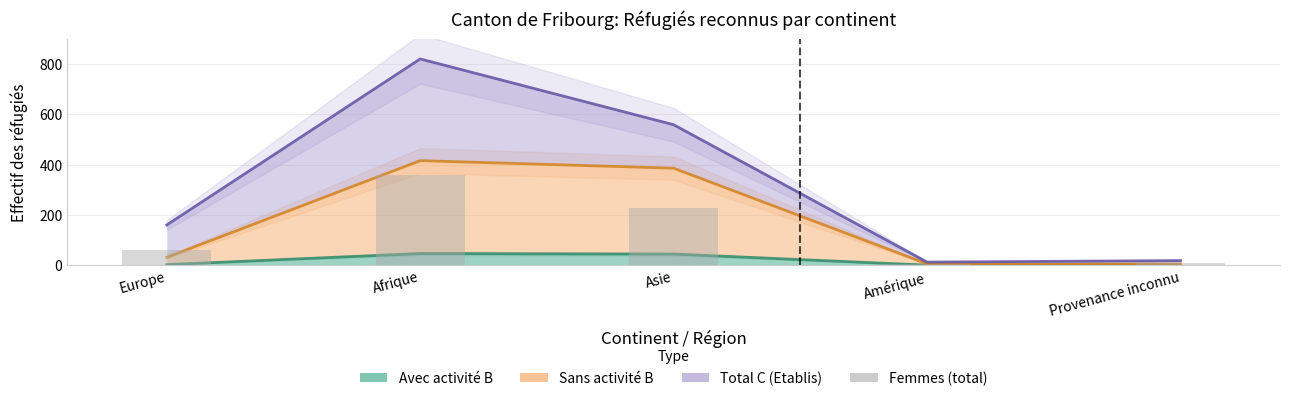

Is it true that the value at Amérique is 2?

False